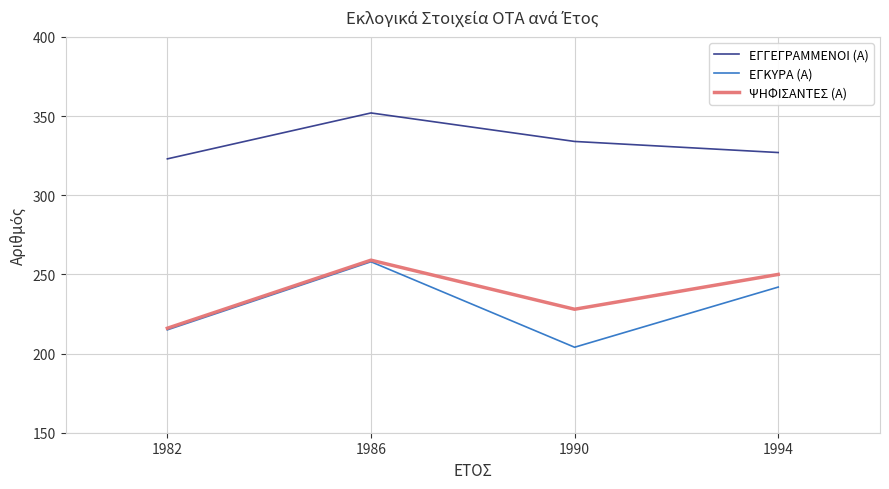

List the labels in order of ΨΗΦΙΣΑΝΤΕΣ (Α) value, smallest first.

1982, 1990, 1994, 1986